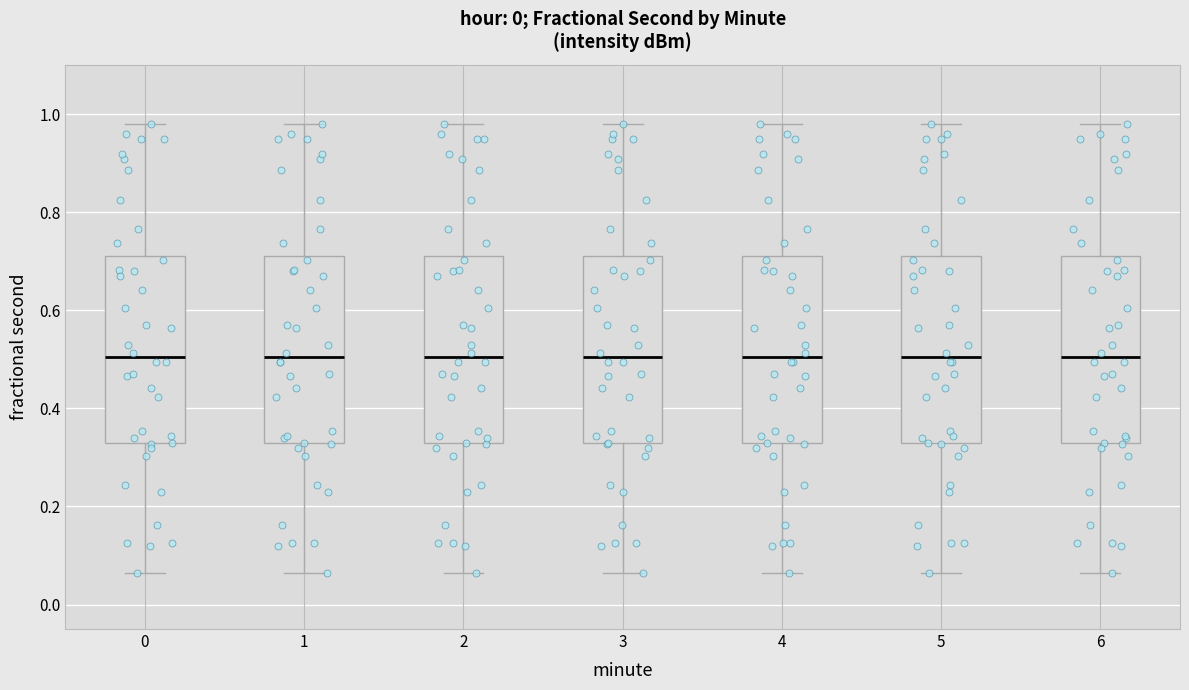

Reading left to right, transcribe this box plot: for each box, give where its median line is, the range the box spans, and where its two whiskers end, as read against the y-axis. The values are not printed on the chart, so give them approximately, as read against the axis.

0: median 0.50, box 0.32 to 0.72, whiskers 0.06 to 0.98
1: median 0.50, box 0.32 to 0.72, whiskers 0.06 to 0.98
2: median 0.50, box 0.32 to 0.72, whiskers 0.06 to 0.98
3: median 0.50, box 0.32 to 0.72, whiskers 0.06 to 0.98
4: median 0.50, box 0.32 to 0.72, whiskers 0.06 to 0.98
5: median 0.50, box 0.32 to 0.72, whiskers 0.06 to 0.98
6: median 0.50, box 0.32 to 0.72, whiskers 0.06 to 0.98